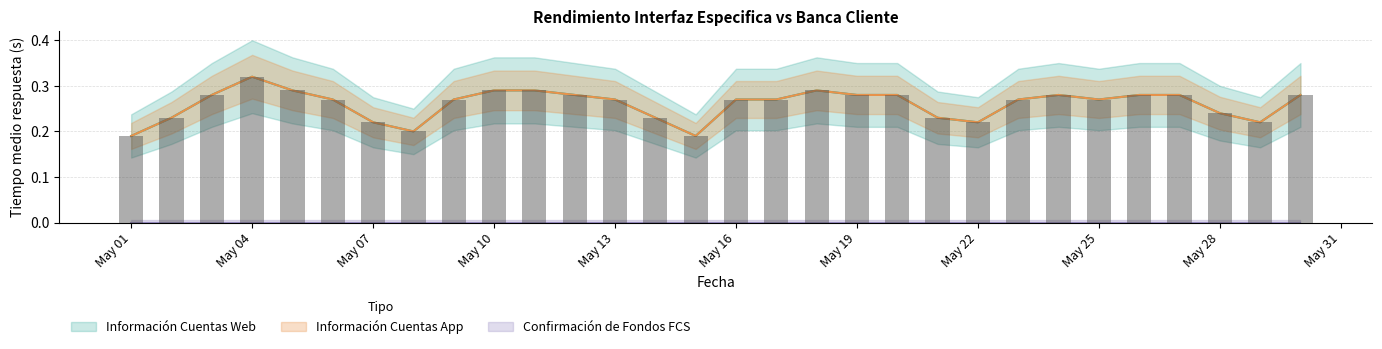

The value of Información Cuentas App at May 19 is 0.1. True or false?

False